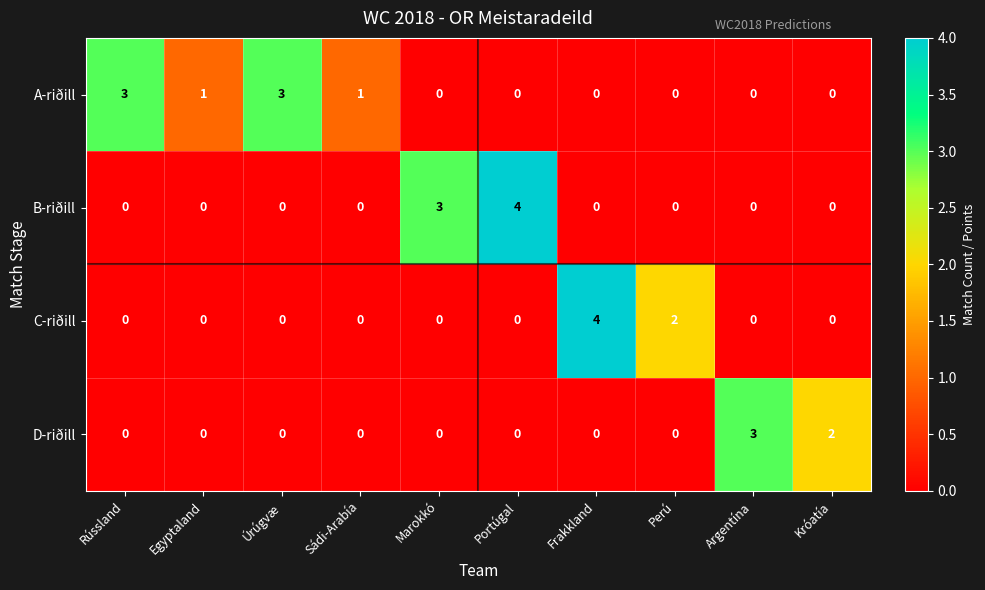

How many data points does each series have?

10